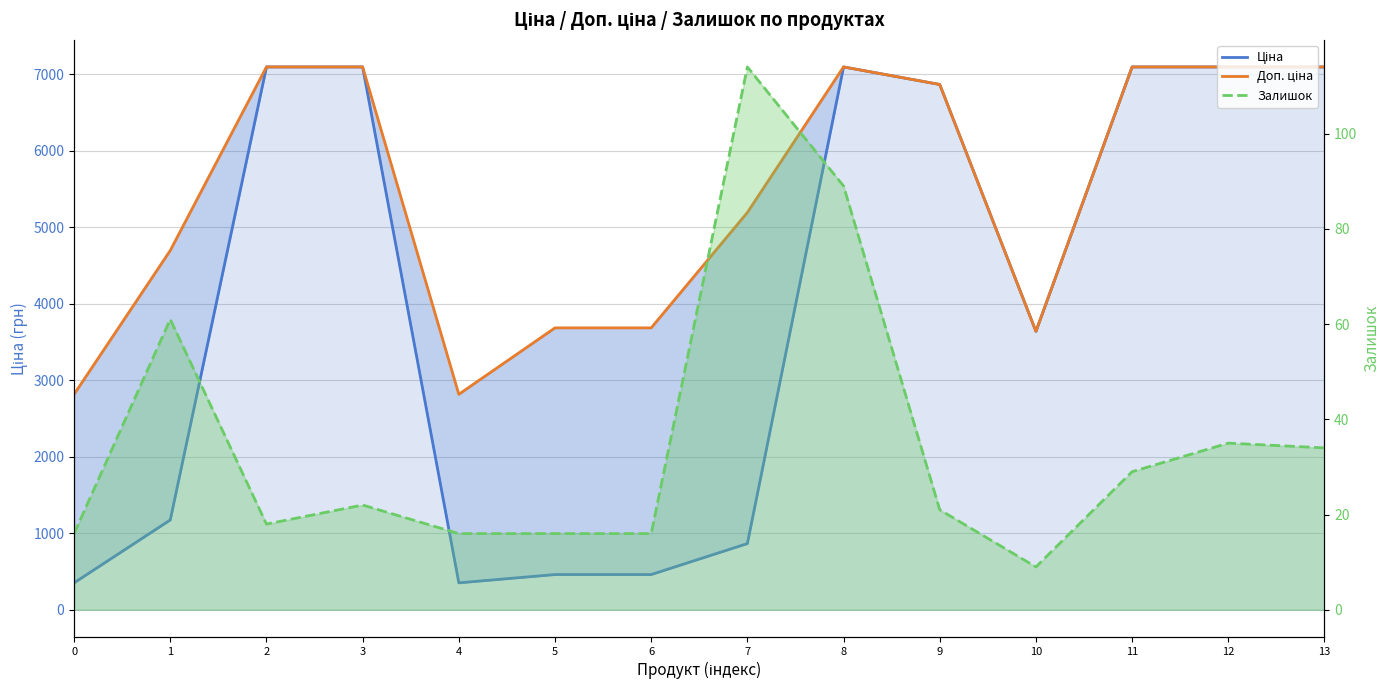

Reading left to right, extract all data points from this chart.

Ціна: 0=352.2	1=1174.7	2=7098.8	3=7098.8	4=352.2	5=460.8	6=460.8	7=865.9	8=7098.8	9=6869.4	10=3640.8	11=7098.8	12=7098.8	13=7098.8
Доп. ціна: 0=2818.0	1=4698.8	2=7098.8	3=7098.8	4=2818.0	5=3686.5	6=3686.5	7=5195.4	8=7098.8	9=6869.4	10=3641.0	11=7098.8	12=7098.8	13=7098.8
Залишок: 0=16.0	1=61.0	2=18.0	3=22.0	4=16.0	5=16.0	6=16.0	7=114.0	8=89.0	9=21.0	10=9.0	11=29.0	12=35.0	13=34.0